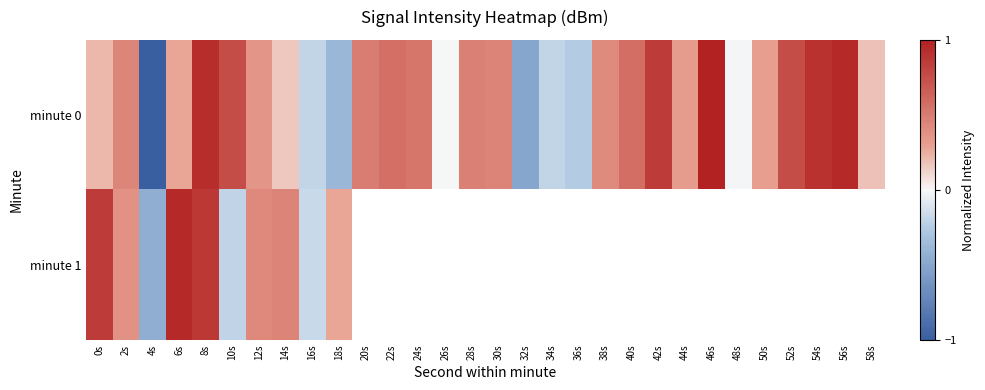

Which category has the highest value across all series?

46s